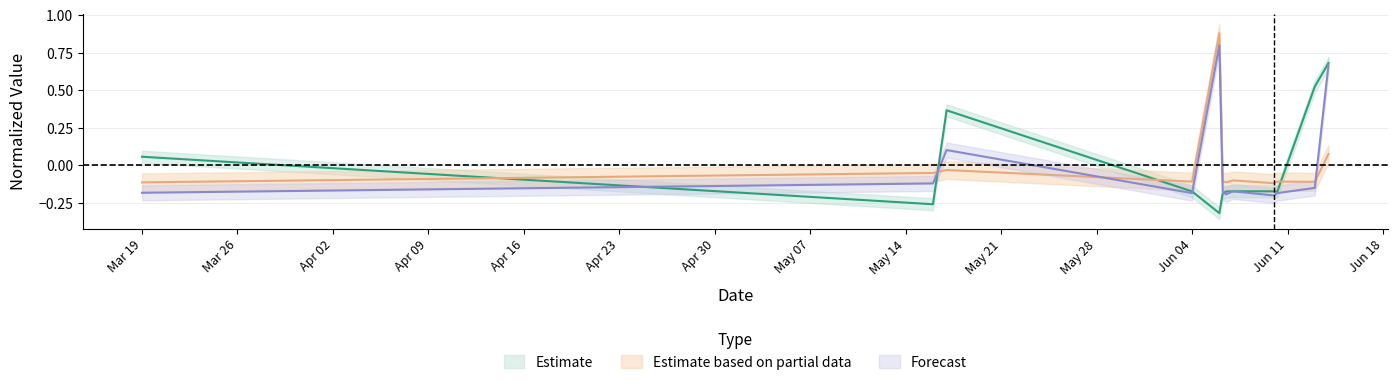

The transactionShares series shows 1.4 at 4. True or false?

False